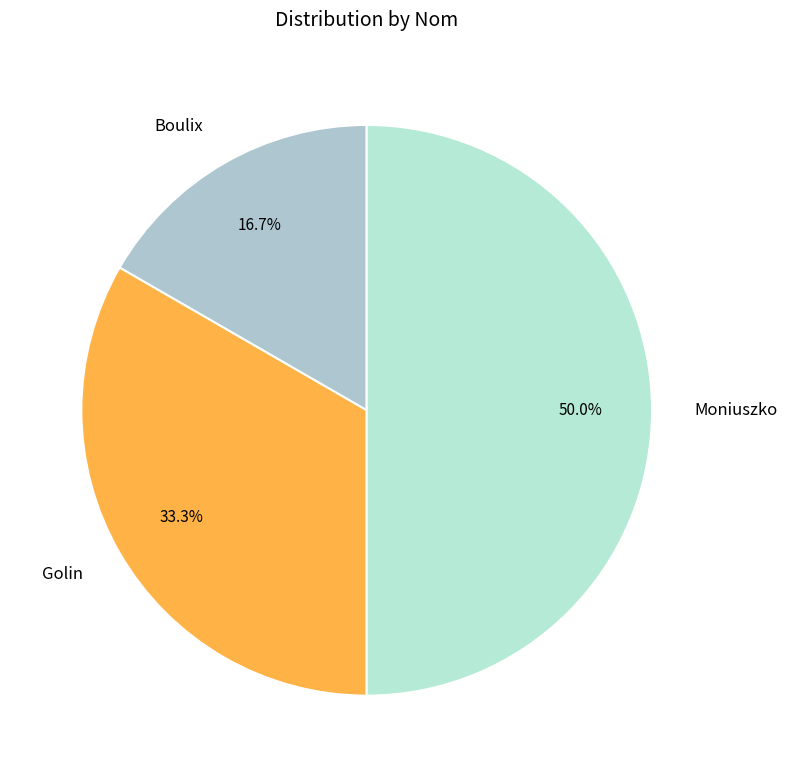

How many slices are in this pie chart?

3